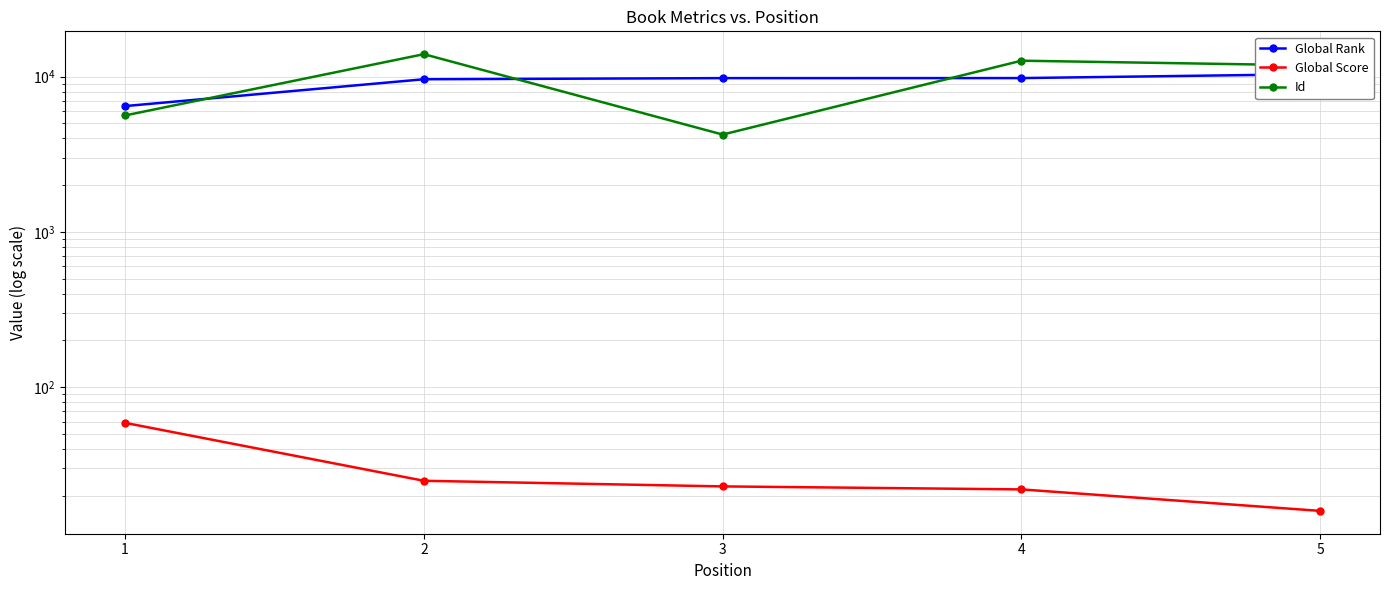

Reading left to right, list all the values displayed in this chart.

Global Rank: 6456	9609	9772	9777	10373
Global Score: 59	25	23	22	16
Id: 5620	13937	4233	12652	11784